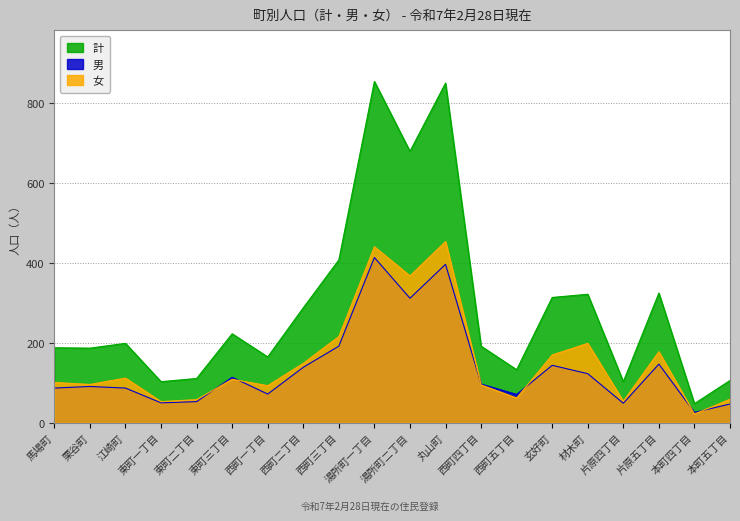

How many distinct data groups are displayed?

3